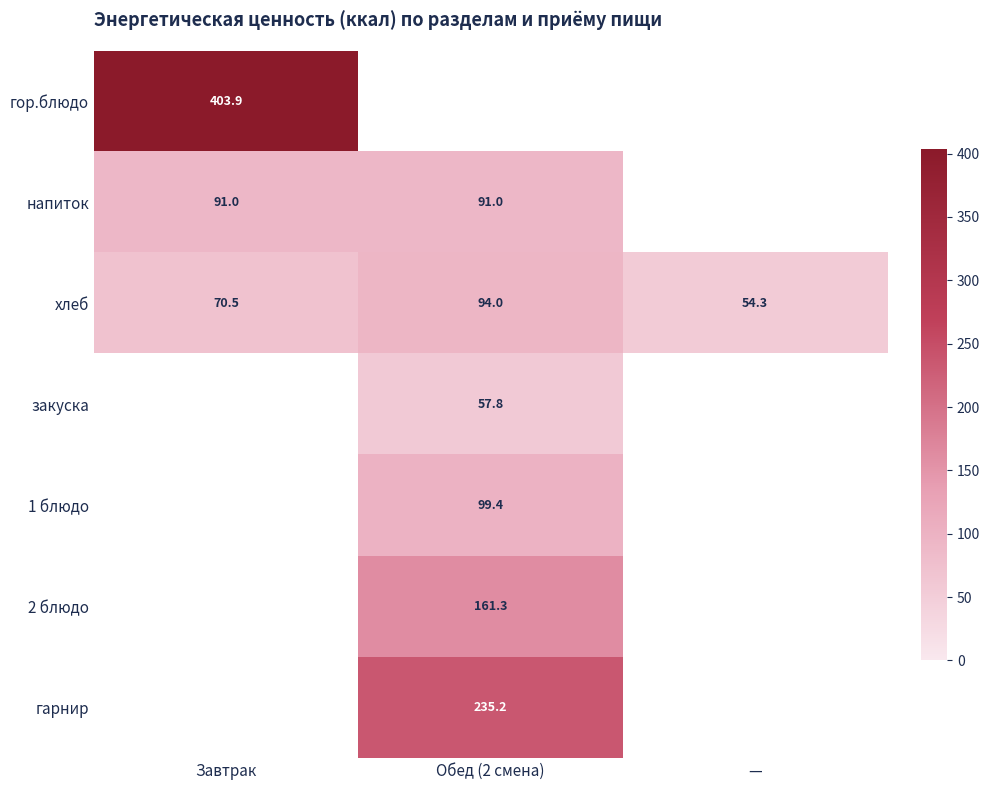

The хлеб series shows 70.5 at Завтрак. True or false?

True